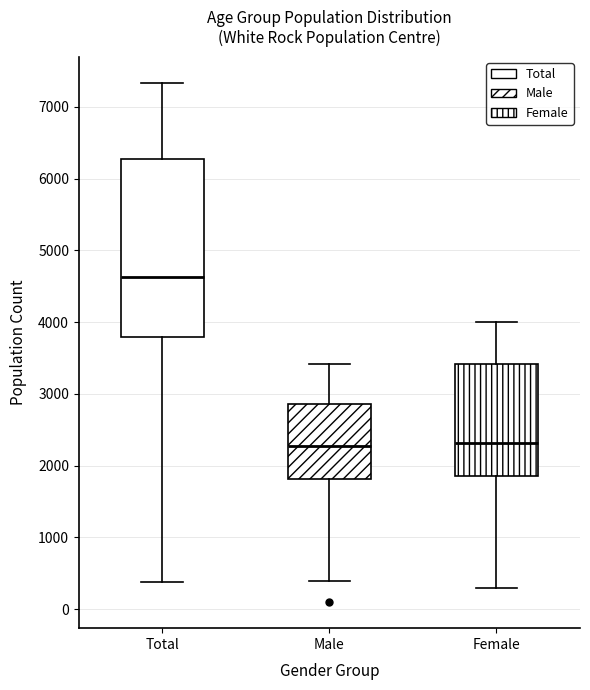

Reading left to right, transcribe this box plot: for each box, give where its median line is, the range the box spans, and where its two whiskers end, as read against the y-axis. The values are not printed on the chart, so give them approximately, as read against the axis.

Total: median 4600, box 3800 to 6300, whiskers 400 to 7300
Male: median 2300, box 1800 to 2900, whiskers 400 to 3400
Female: median 2300, box 1800 to 3400, whiskers 300 to 4000